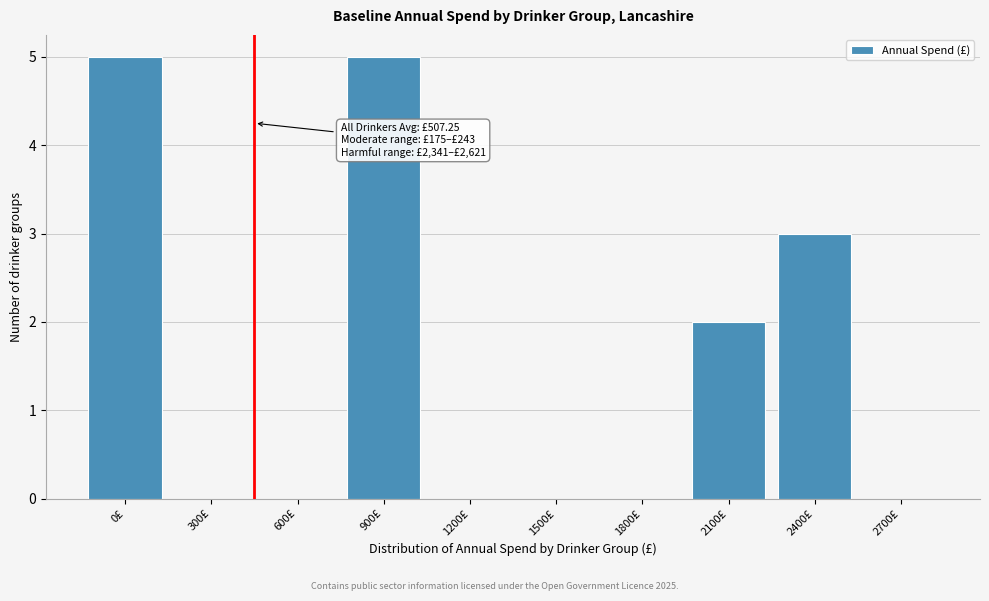

Reading right to left, extract all data points from this chart.

2700£=0	2400£=3	2100£=2	1800£=0	1500£=0	1200£=0	900£=5	600£=0	300£=0	0£=5